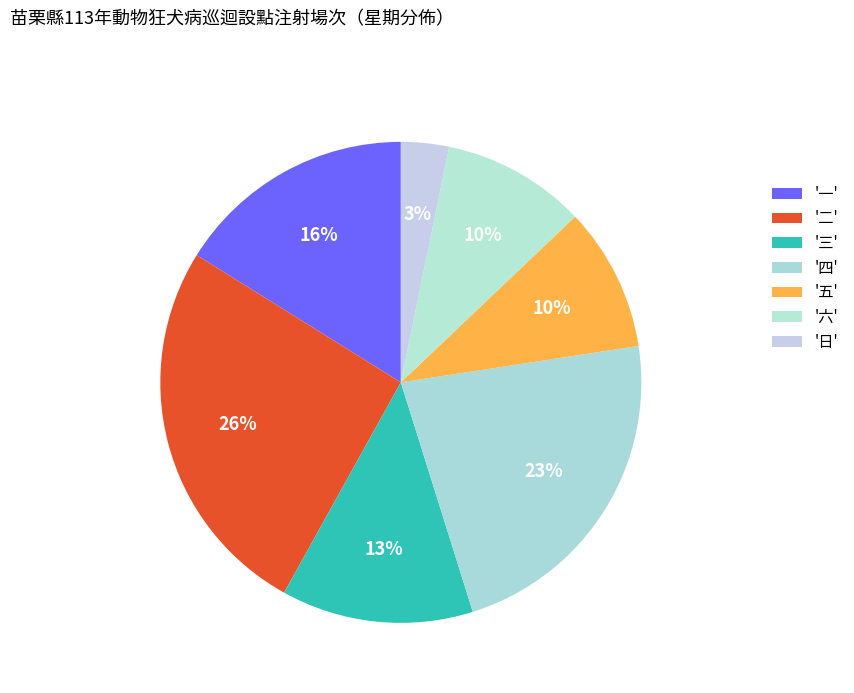

How many slices are in this pie chart?

7